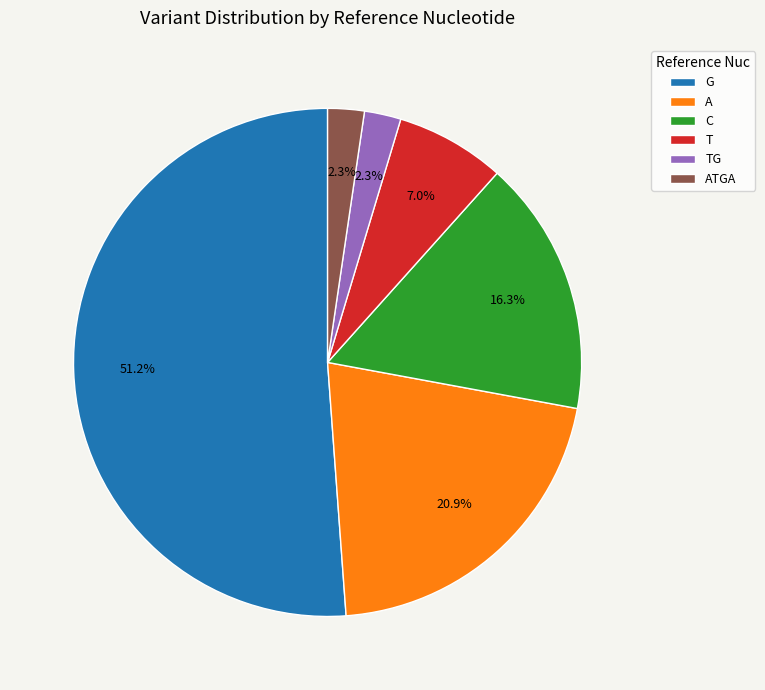

Approximately how many times larger is the value at G compared to T?

7.3